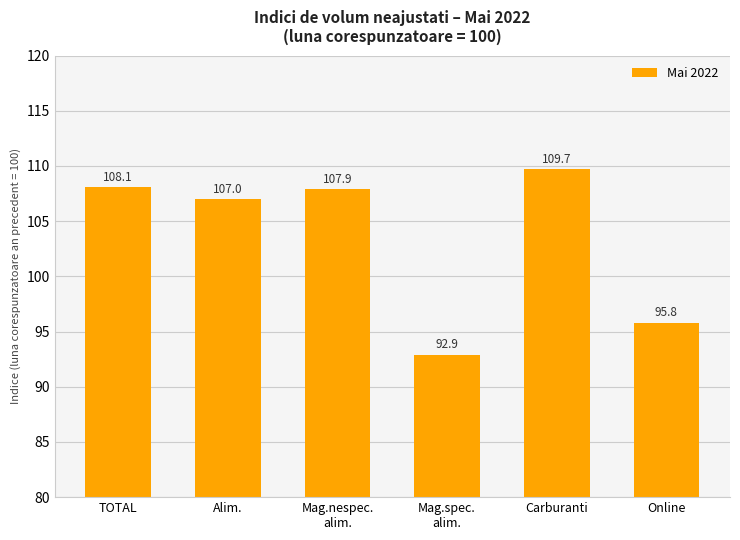

What is the value of the 5th bar from the left?

109.7